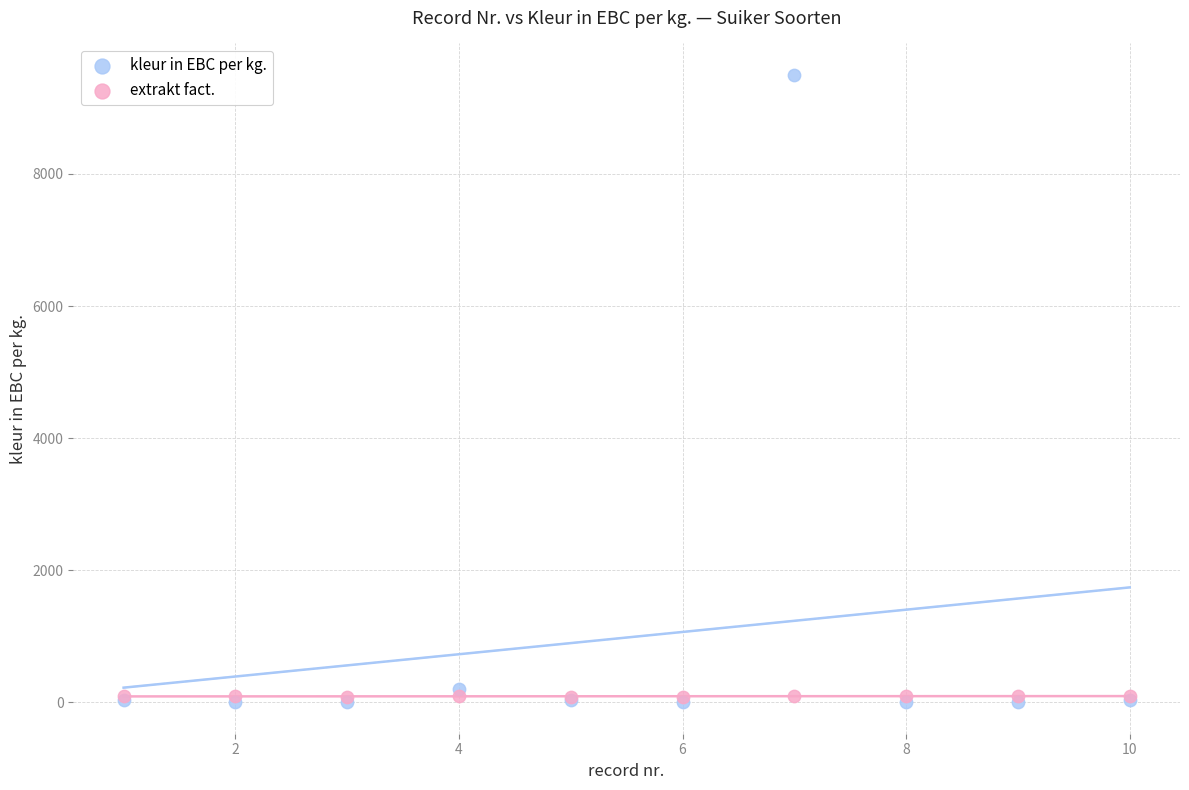

What are all the series names shown in the legend?

kleur in EBC per kg., extrakt fact.